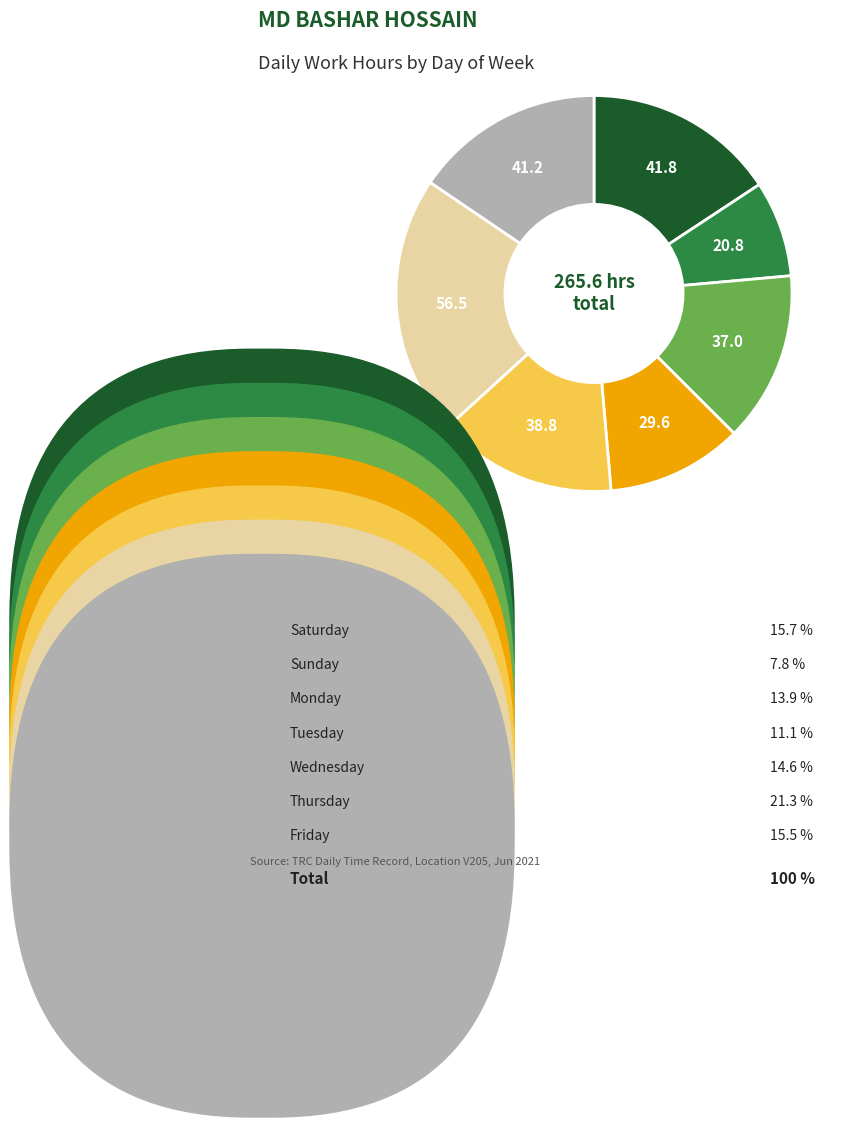

Is there any slice that represents more than half of the pie?

No